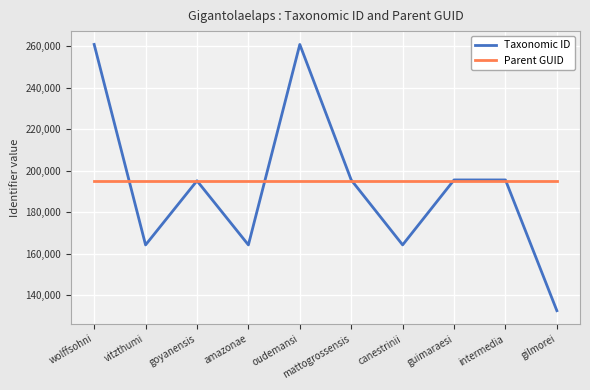

What is the average value of the Taxonomic ID series?

192876